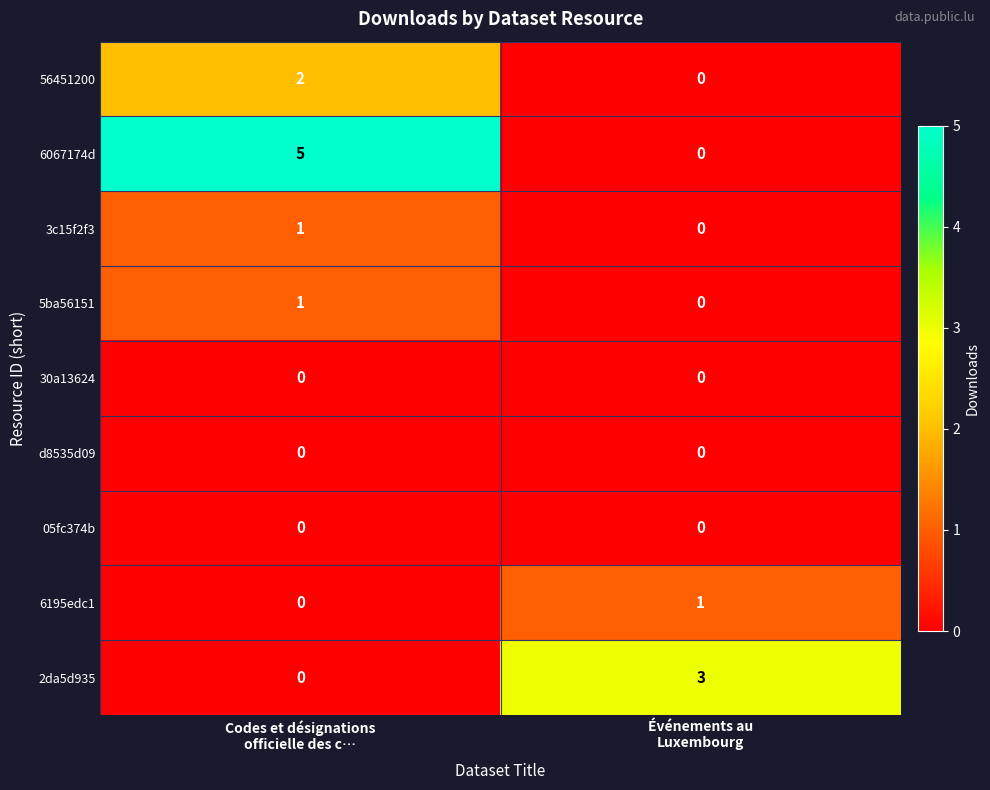

What is the difference between the maximum and minimum values in the 6067174d series?

5